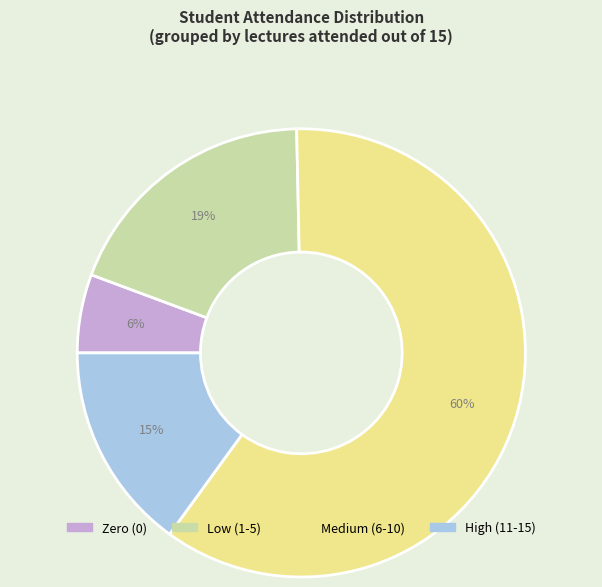

Is there a majority slice in this chart?

Yes